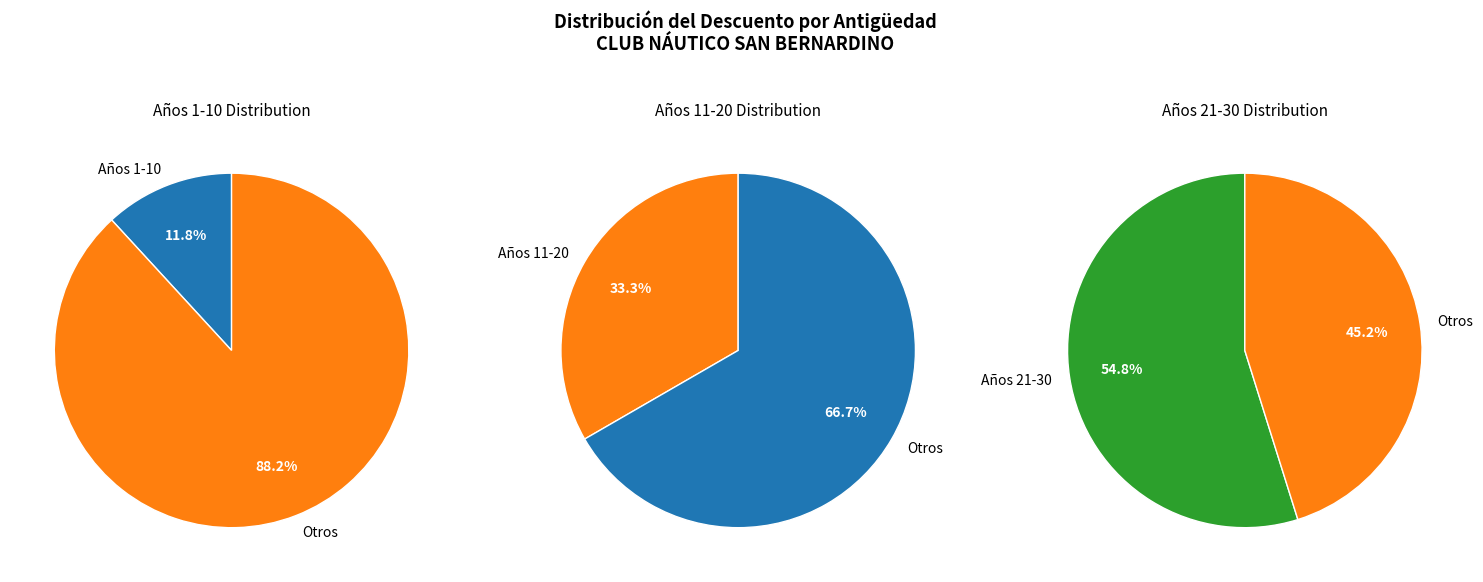

Rank the series by their maximum value, from lowest to highest.

Años 1-10, Años 11-20, Años 21-30